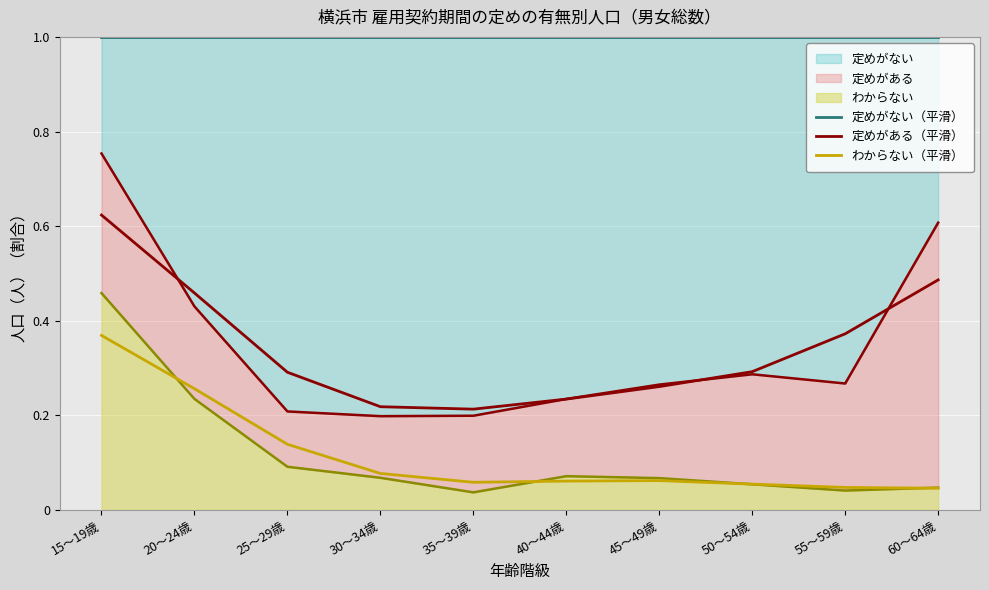

True or false: 定めがない（平滑） and わからない（平滑） intersect in this chart.

False